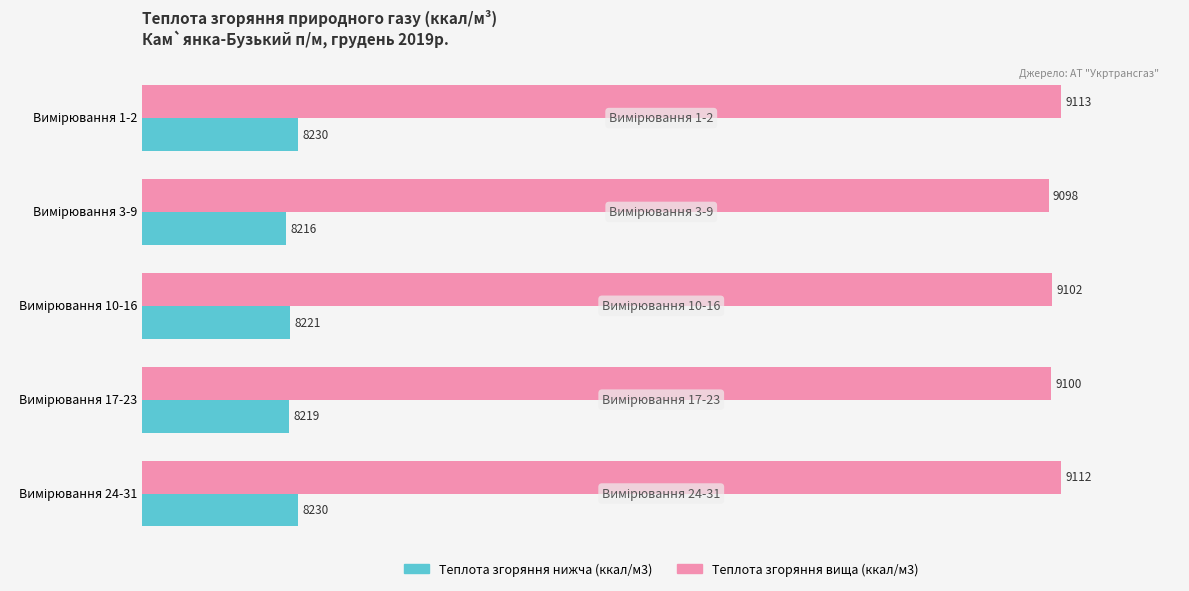

Rank the series by their maximum value, from highest to lowest.

Теплота згоряння вища (ккал/м3), Теплота згоряння нижча (ккал/м3)